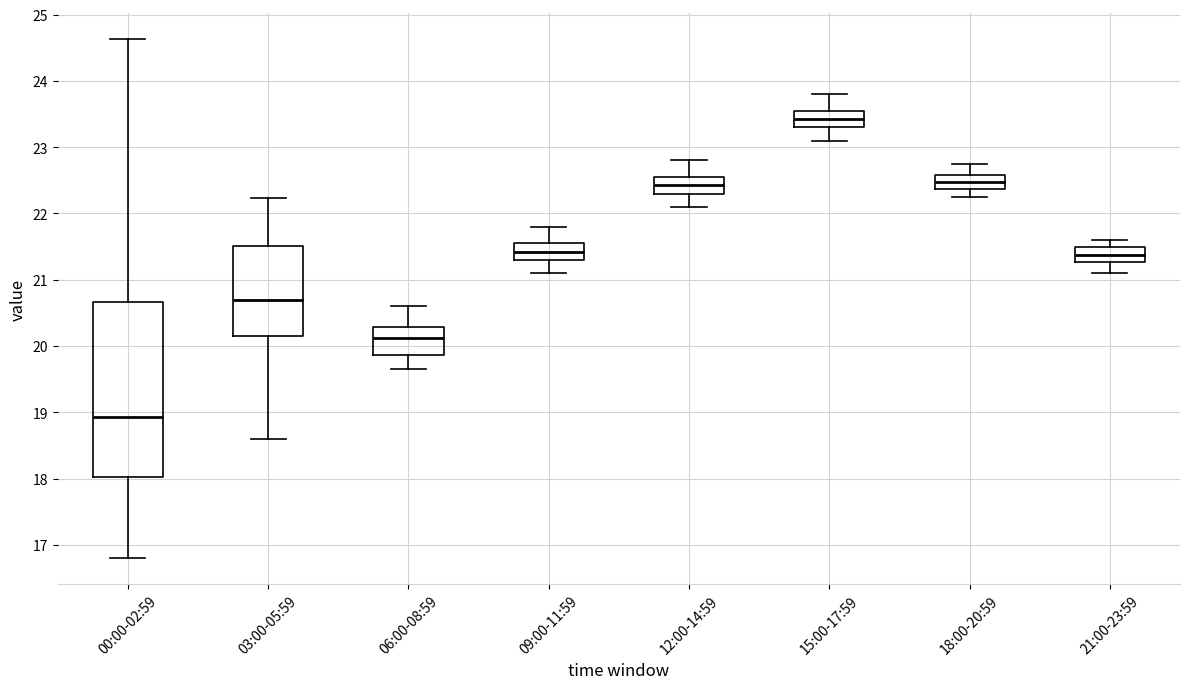

Which box's median line is the lowest?

00:00-02:59